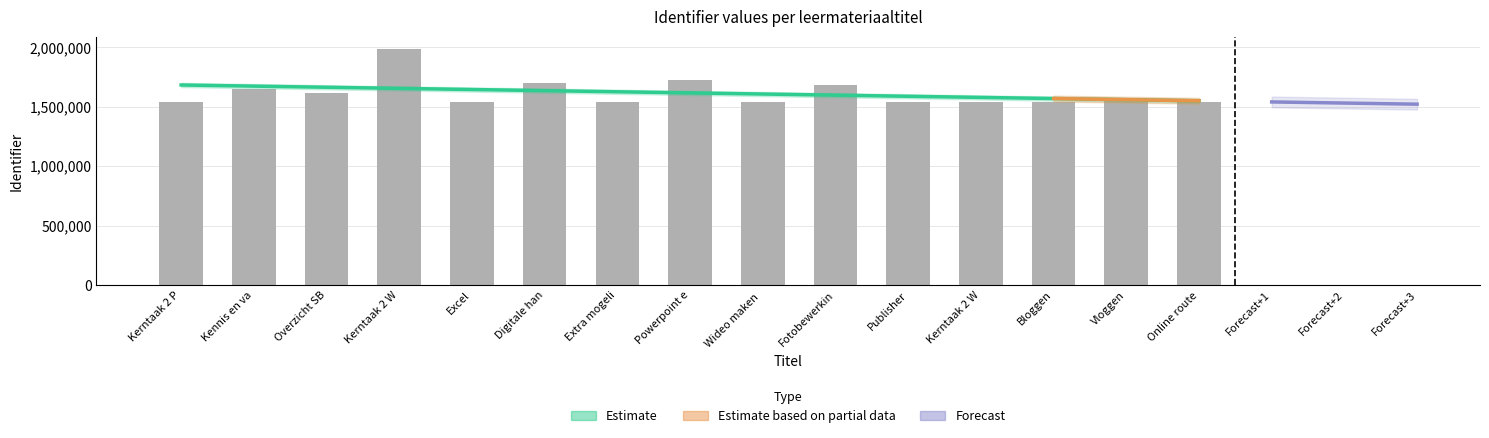

The value at Online route is 1538238. True or false?

True